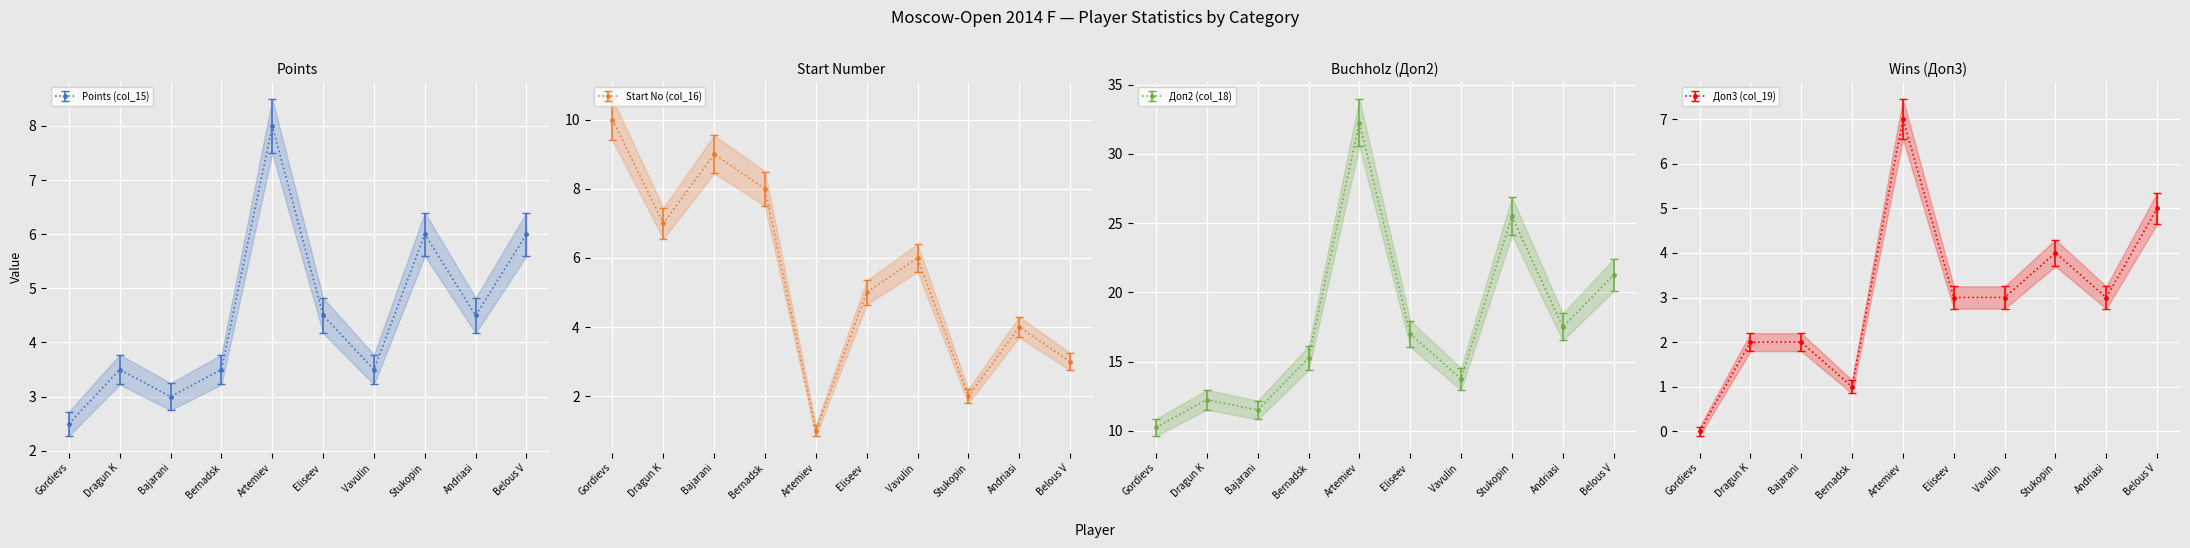

The value of Доп3 (col_19) at Eliseev  is 4. True or false?

False